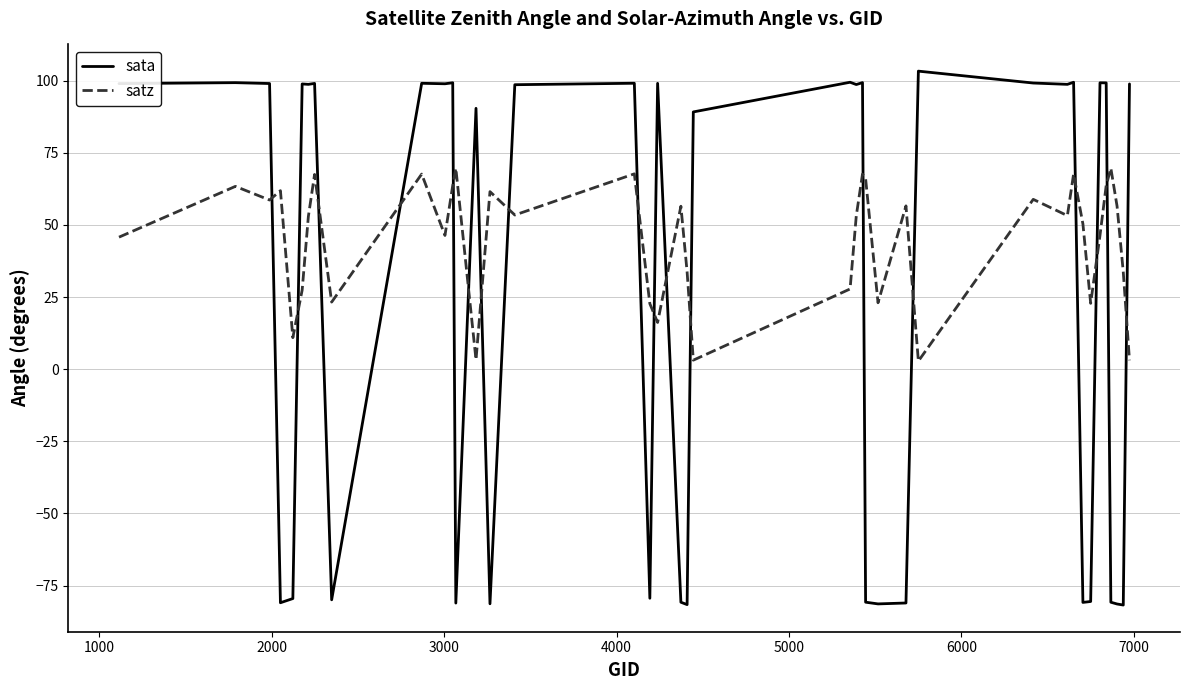

True or false: satz has more than 1 points higher than both neighbors.

True